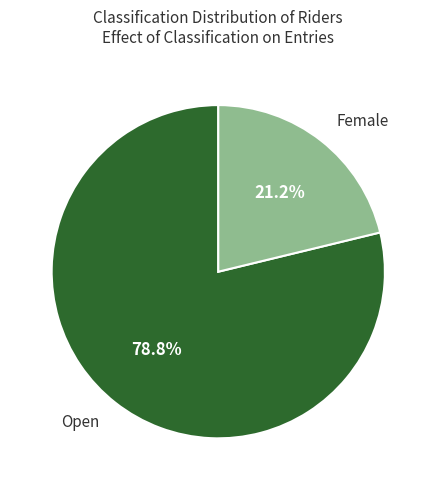

Does any single category account for the majority?

Yes